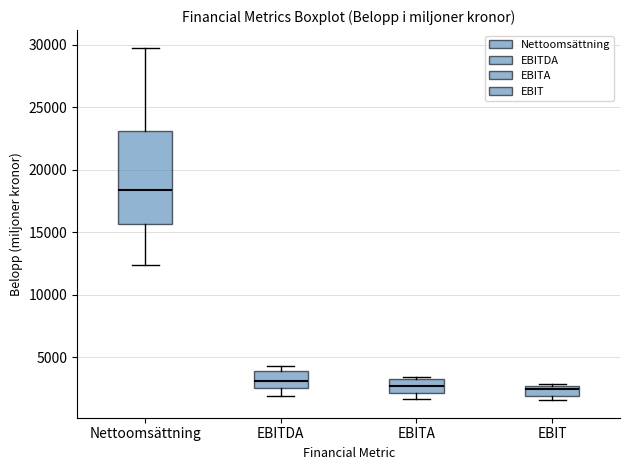

Where does the median line of the box for EBITDA sit on the y-axis? The values are not printed on the chart, so give them approximately, as read against the axis.

3000